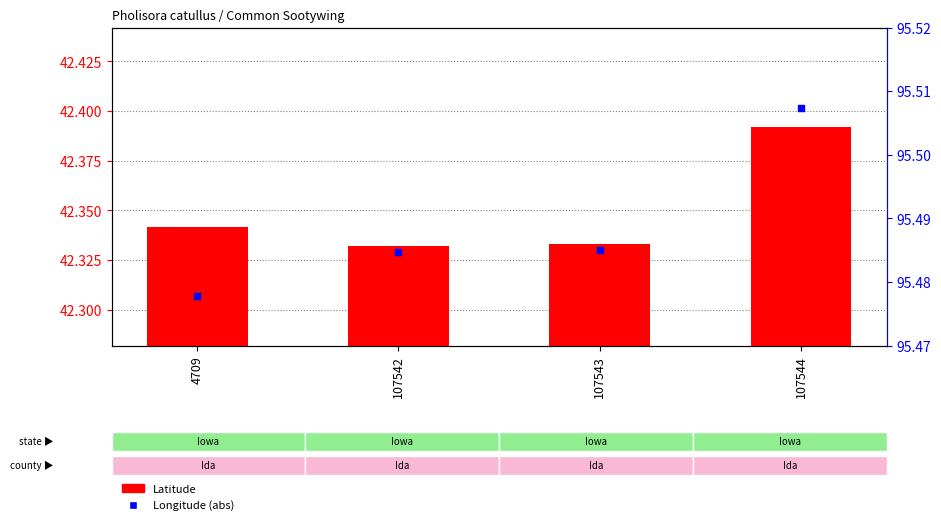

Is the value of Latitude at 107544 greater than the value of Longitude (abs) at 107543?

No